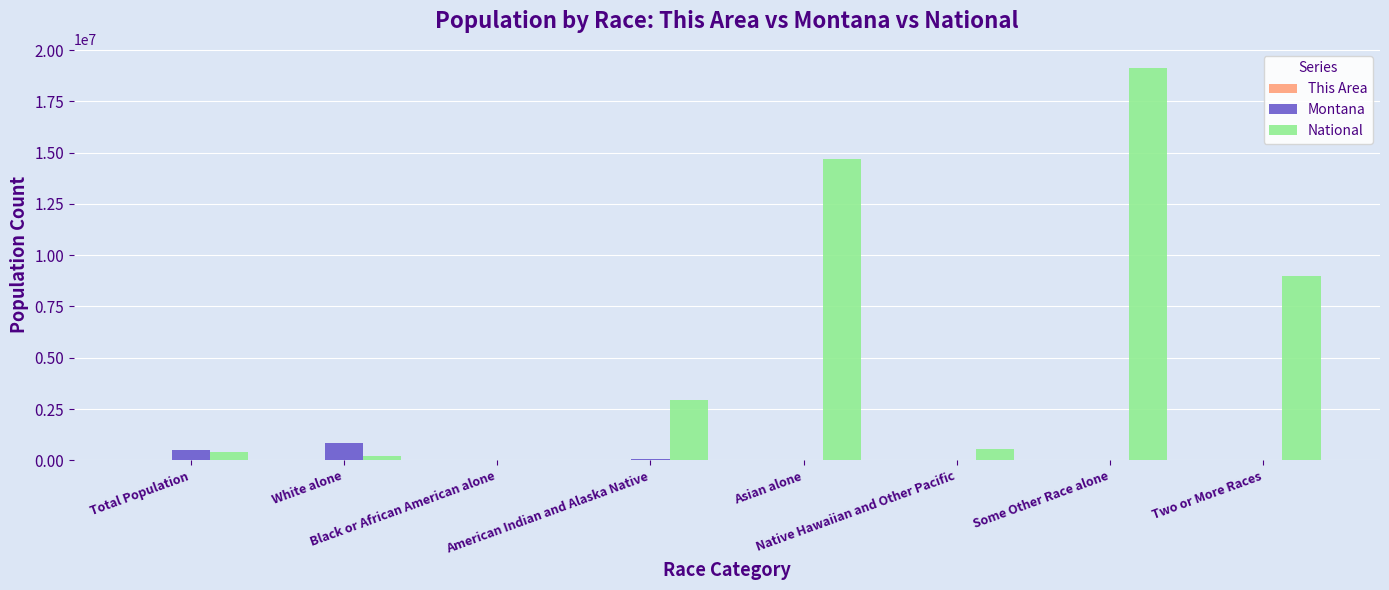

Which category has the highest value in the National series?

Some Other Race alone